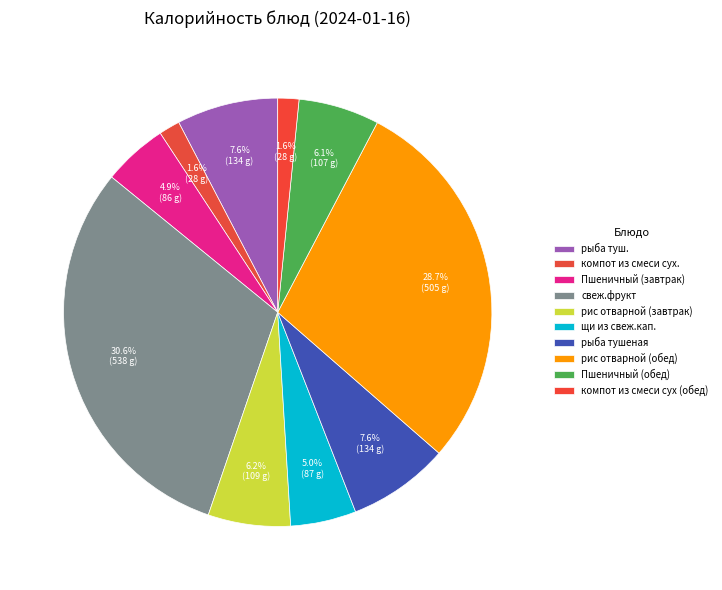

To the nearest percent, what is the difference between the largest and smallest slice percentages?

29%